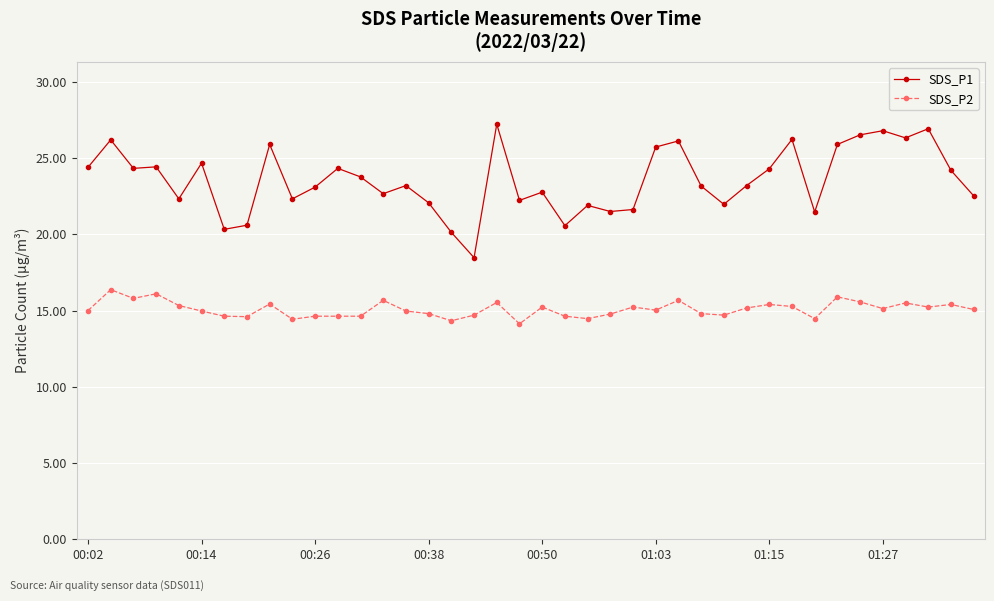

What is the value of the SDS_P2 point at the 22nd from the left?

14.6